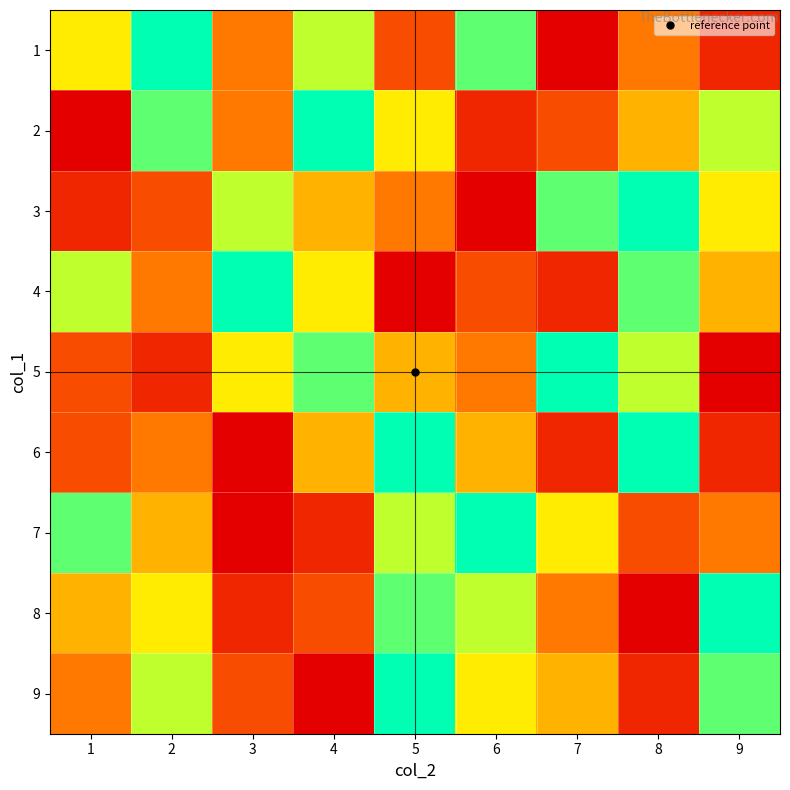

Reading right to left, transcribe all the data shown in this chart.

1: 9=2	8=4	7=1	6=8	5=3	4=7	3=4	2=9	1=6
2: 9=7	8=5	7=3	6=2	5=6	4=9	3=4	2=8	1=1
3: 9=6	8=9	7=8	6=1	5=4	4=5	3=7	2=3	1=2
4: 9=5	8=8	7=2	6=3	5=1	4=6	3=9	2=4	1=7
5: 9=1	8=7	7=9	6=4	5=5	4=8	3=6	2=2	1=3
6: 9=2	8=9	7=2	6=5	5=9	4=5	3=1	2=4	1=3
7: 9=4	8=3	7=6	6=9	5=7	4=2	3=1	2=5	1=8
8: 9=9	8=1	7=4	6=7	5=8	4=3	3=2	2=6	1=5
9: 9=8	8=2	7=5	6=6	5=9	4=1	3=3	2=7	1=4